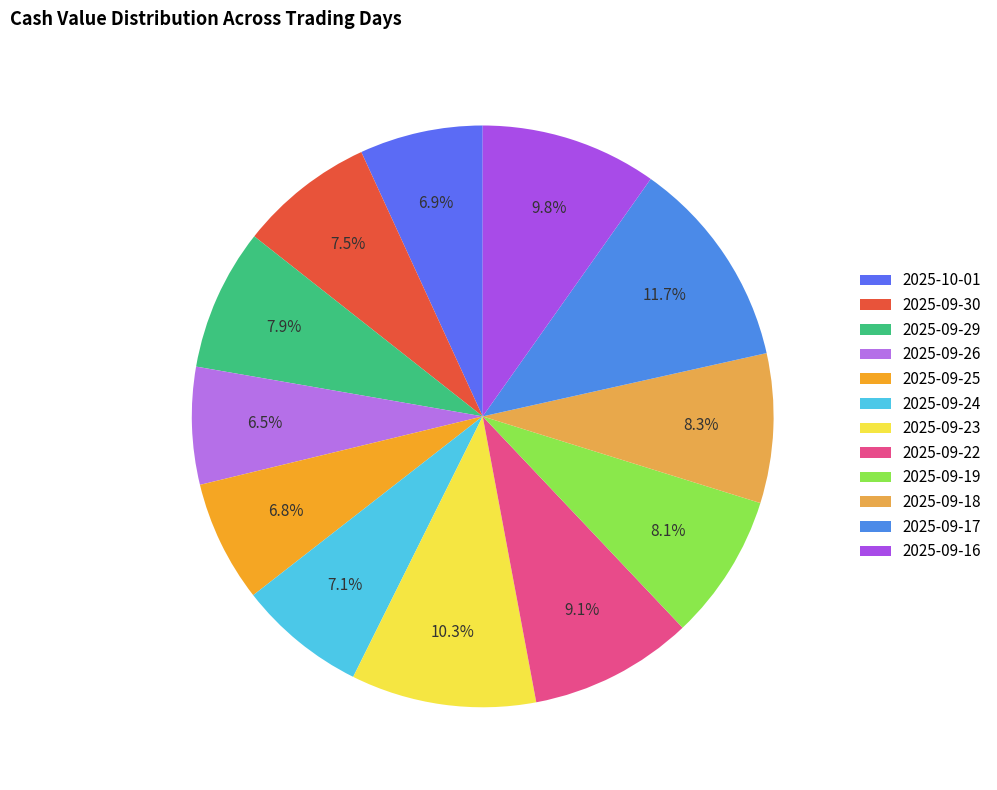

What is the change in value from 2025-10-01 to 2025-09-19?

+1.3